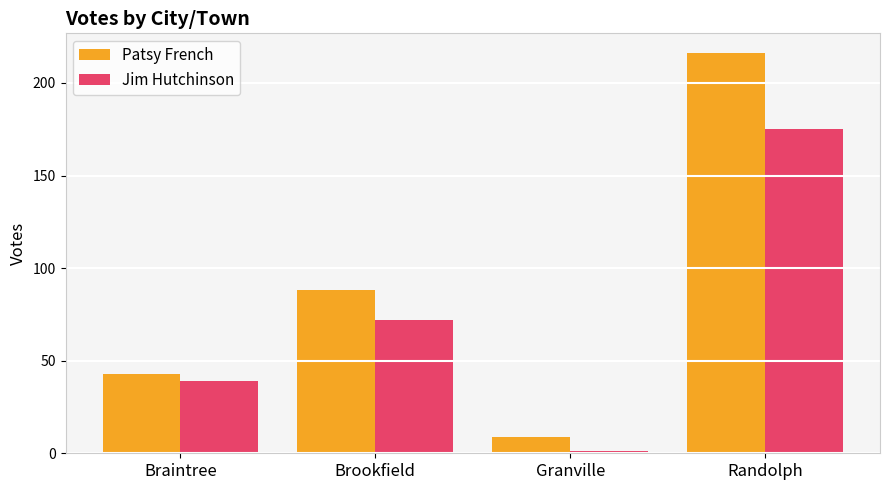

Which series has the largest total across all categories?

Patsy French